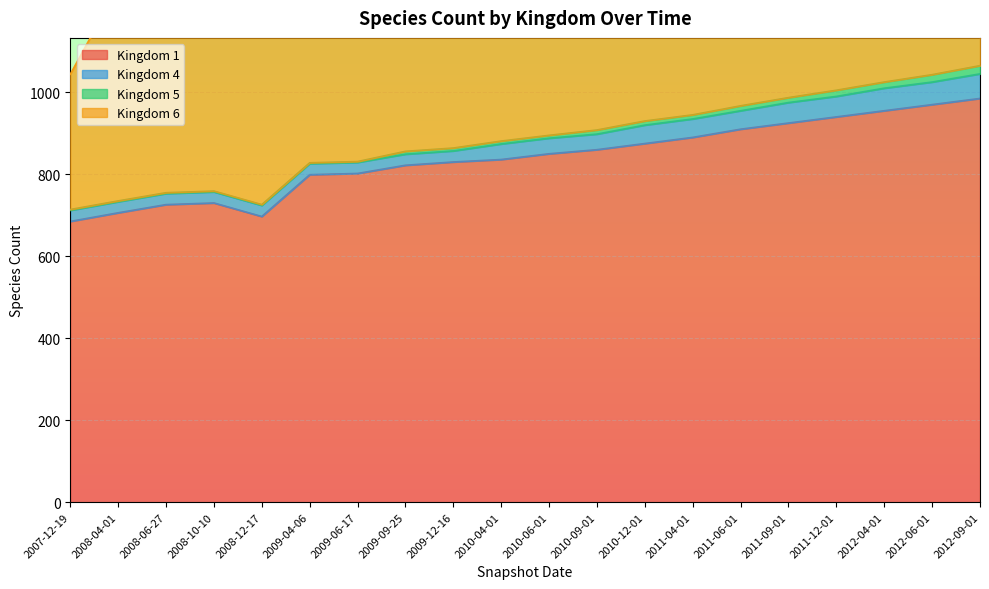

The value of Kingdom 1 at 2008-04-01 is 1023. True or false?

False